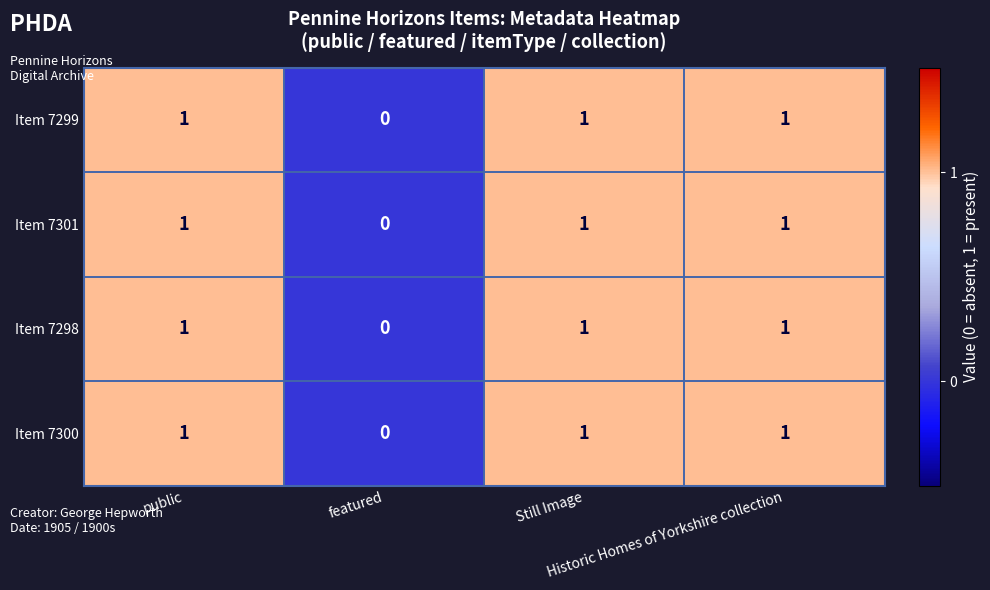

Count the Item 7301 values in the range 1 to 2.

3